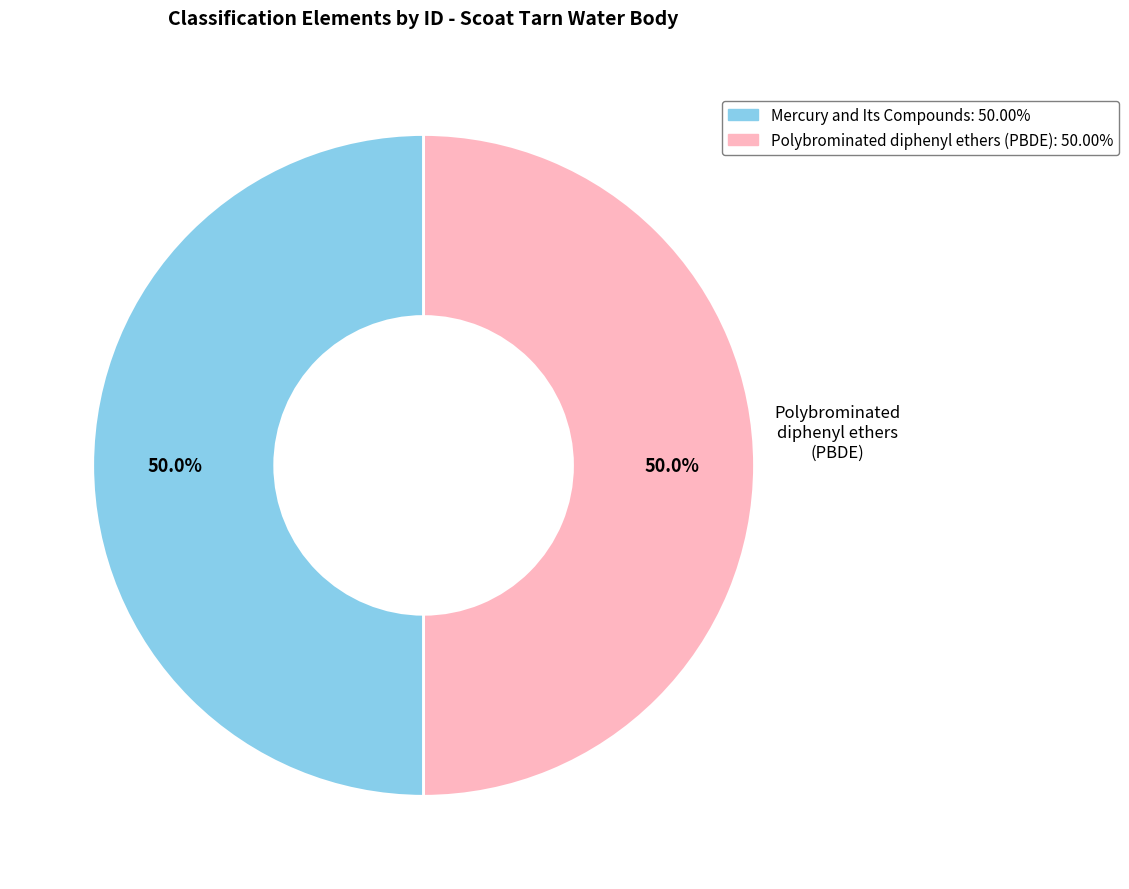

How many segments does this pie chart have?

2